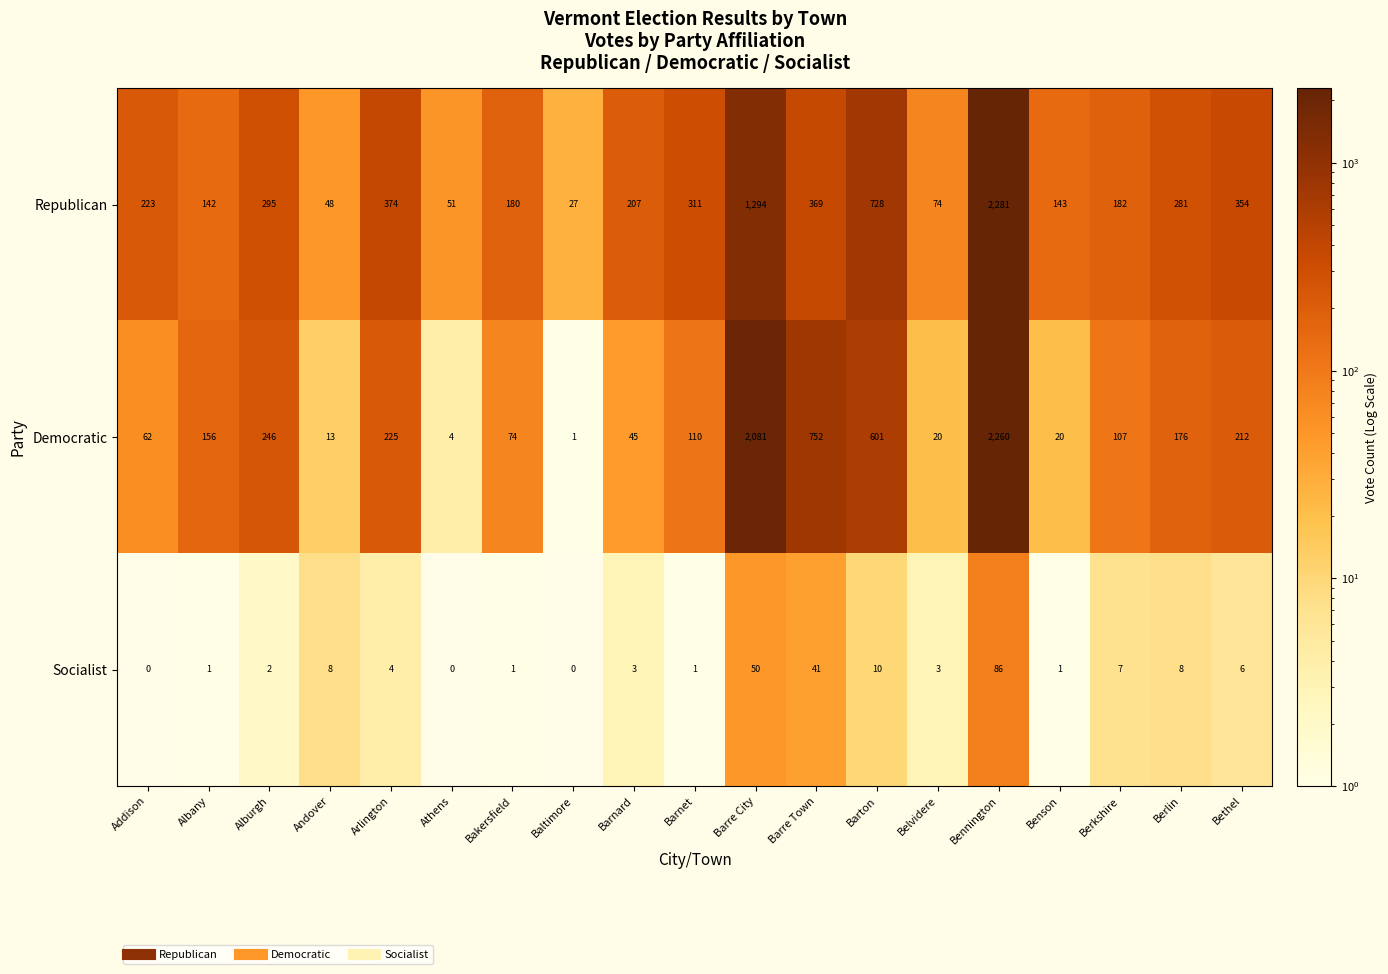

At which category is the sum across all series the highest?

Bennington